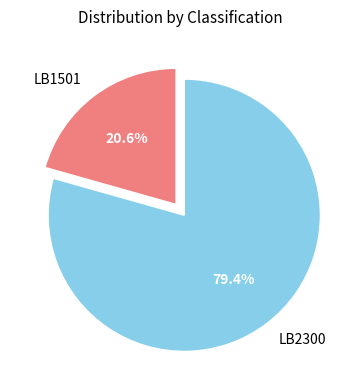

How many segments does this pie chart have?

2